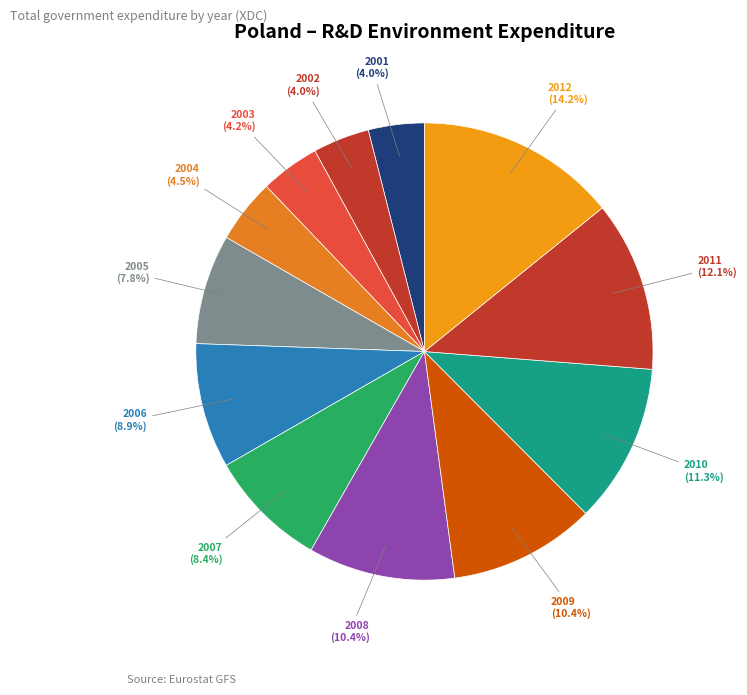

Which slice is the largest?

2012